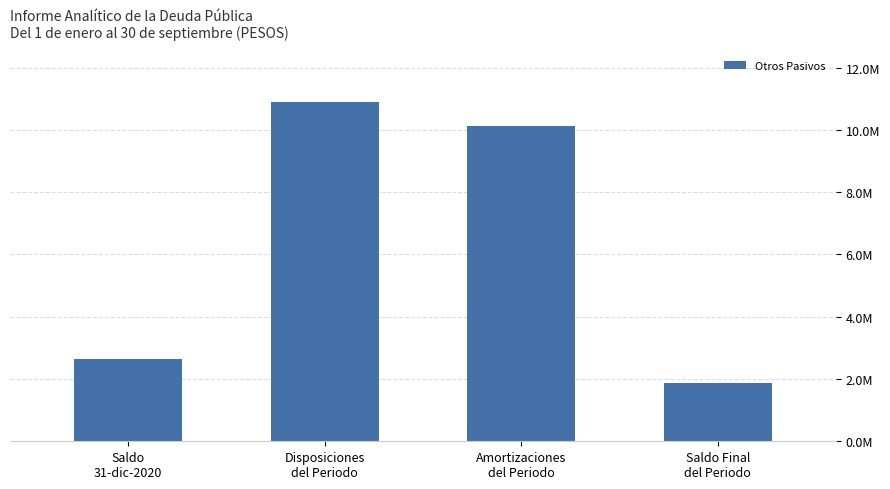

Does the chart contain any negative values?

No